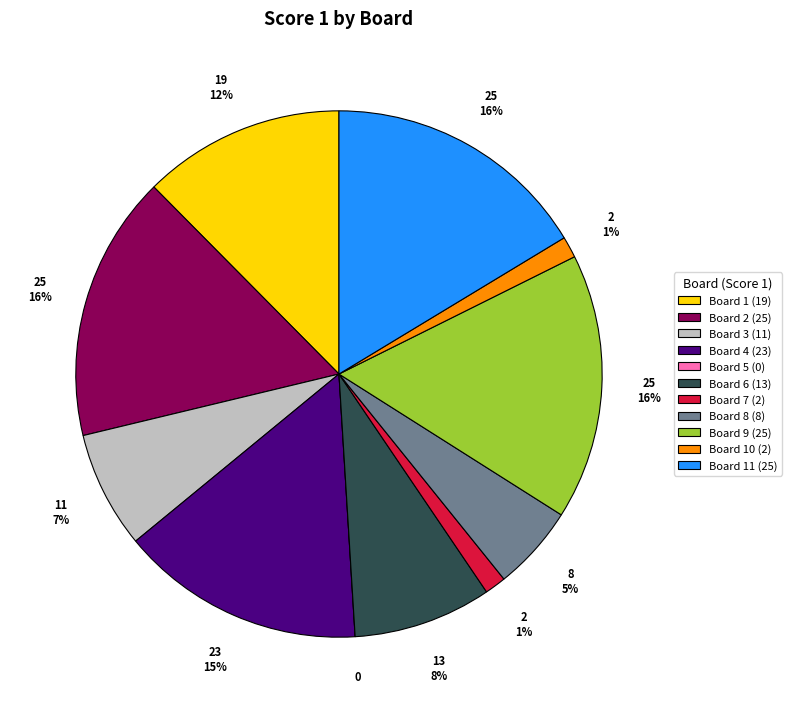

What percentage is the Board 8 (8) slice, to the nearest percent?

5%